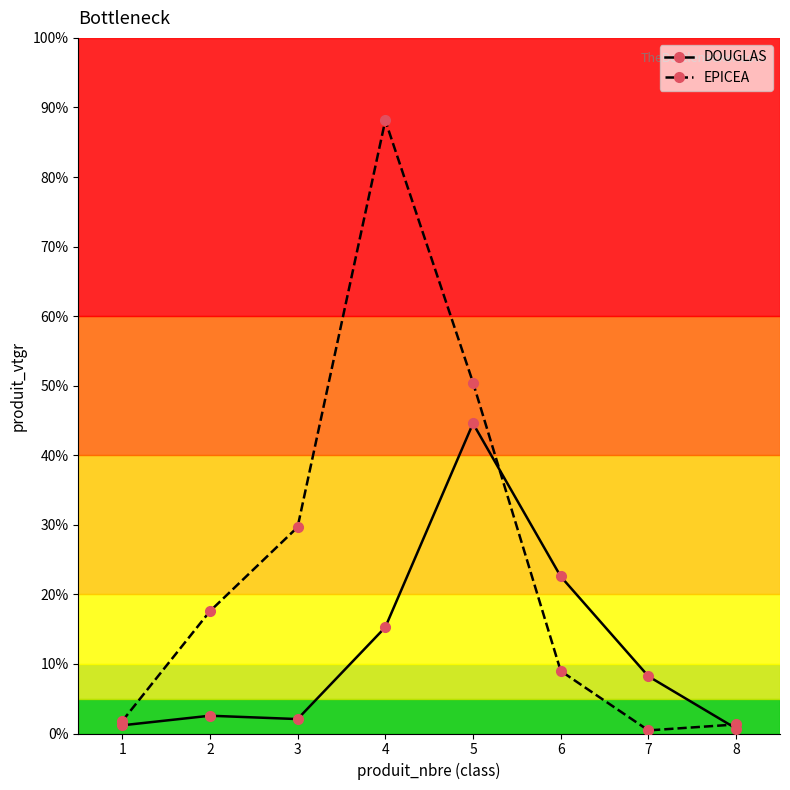

Which series has the widest spread of values?

EPICEA